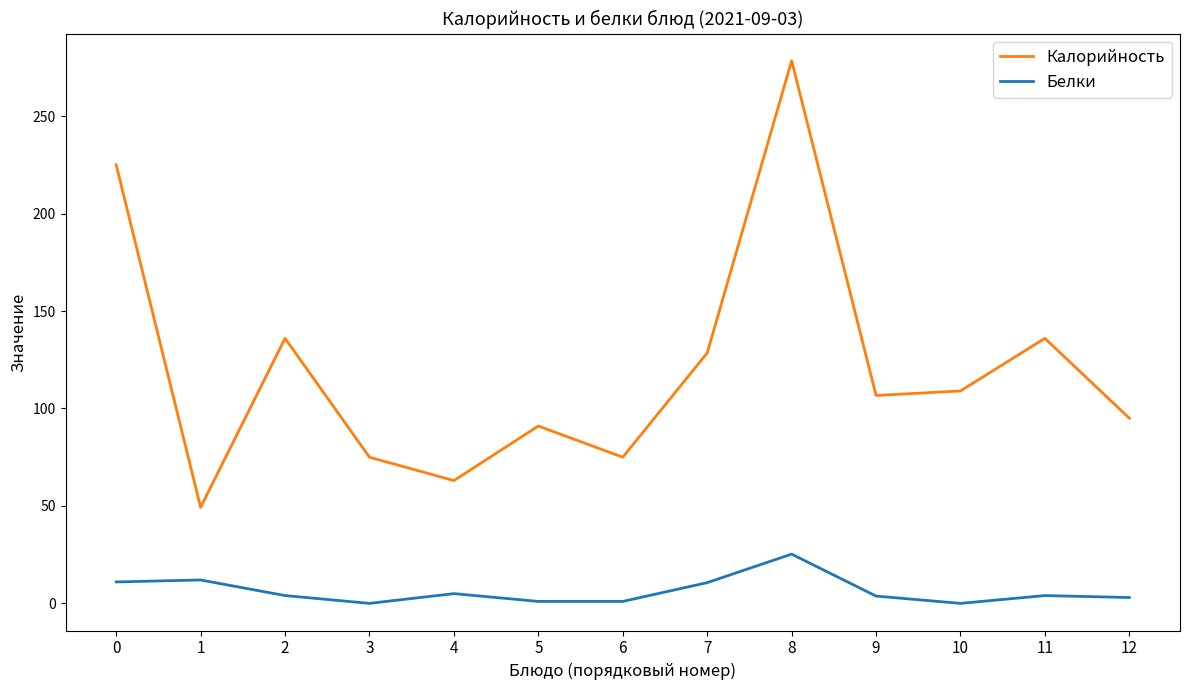

Rank the series by their maximum value, from lowest to highest.

Белки, Калорийность